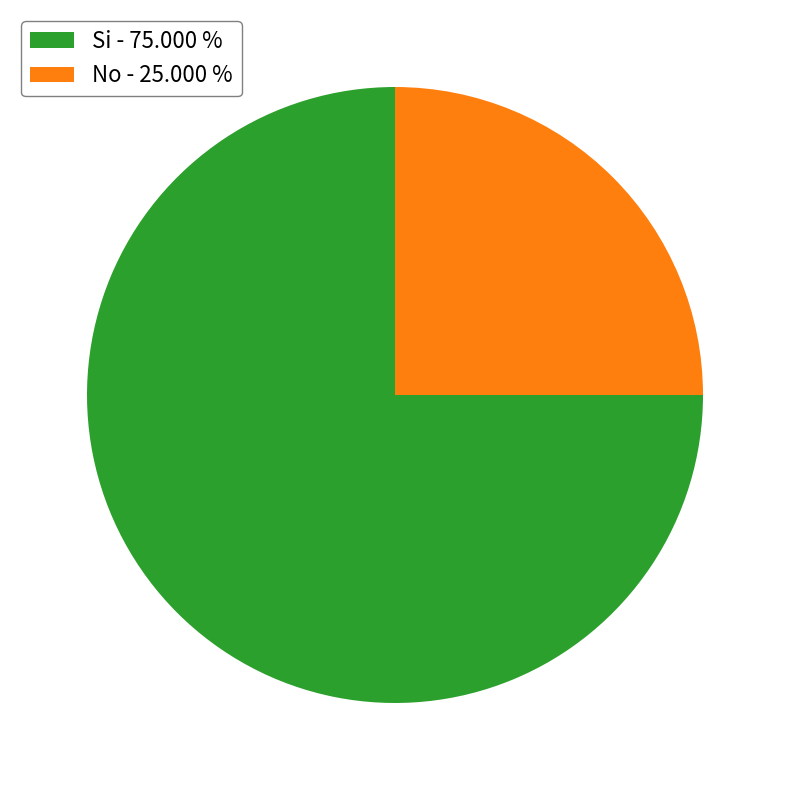

Which category has the smallest portion of the pie?

No